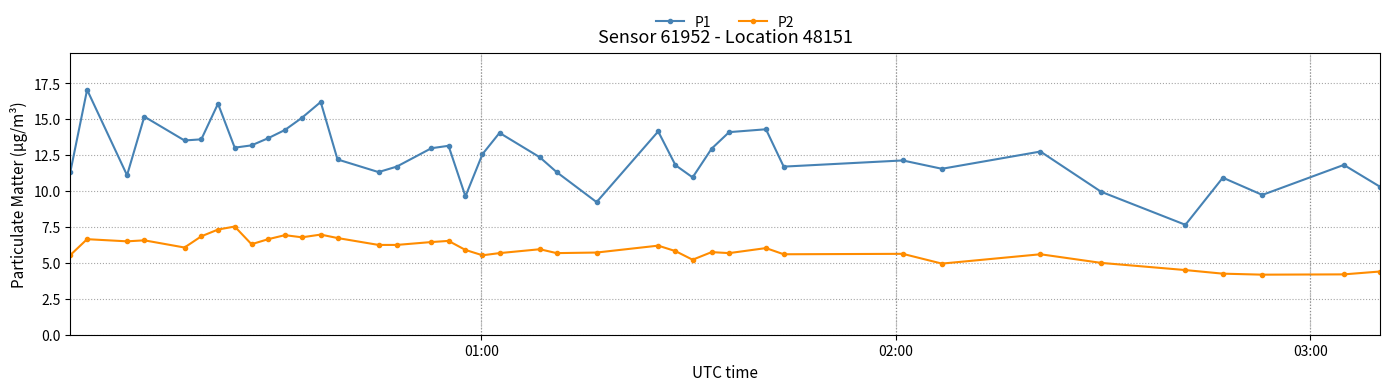

What is the smallest value displayed?

4.2